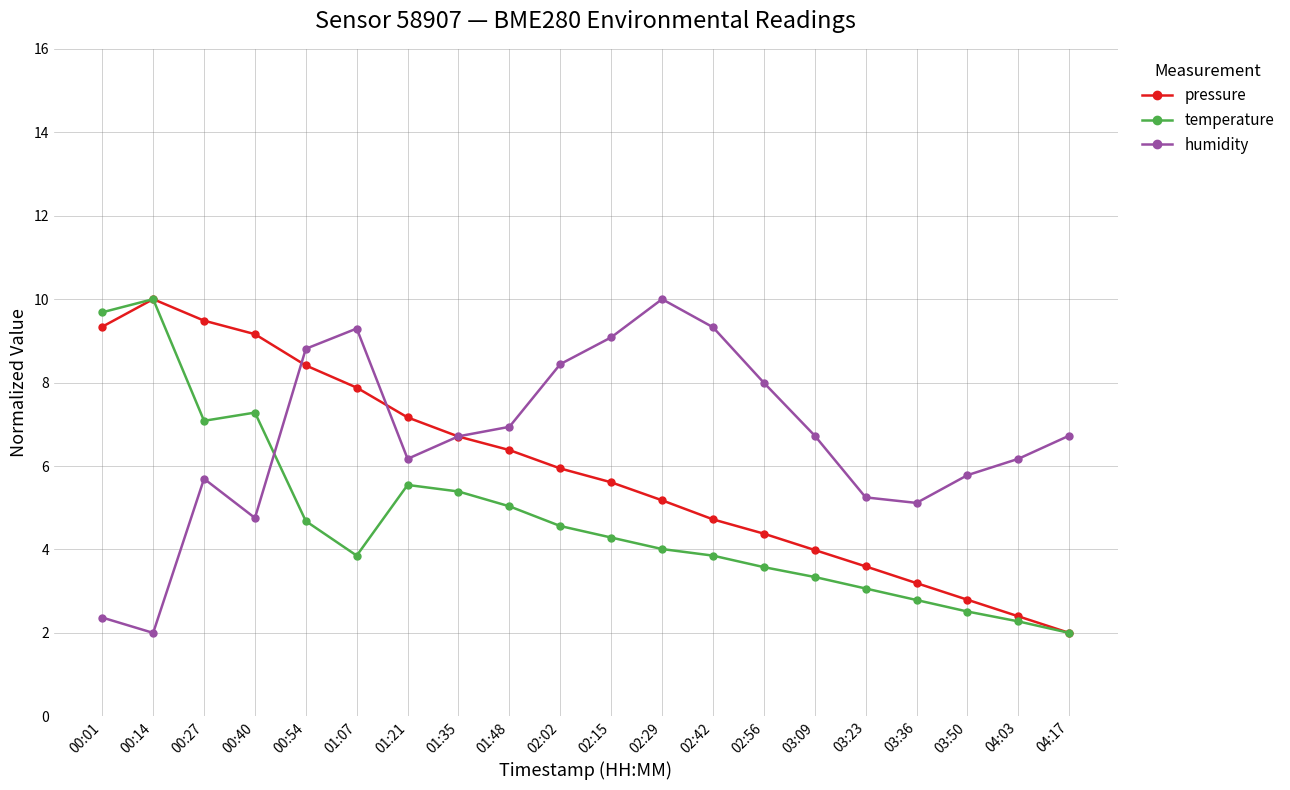

Reading right to left, transcribe all the data shown in this chart.

pressure: 2.0	2.4	2.8	3.2	3.6	4.0	4.4	4.7	5.2	5.6	5.9	6.4	6.7	7.2	7.9	8.4	9.2	9.5	10.0	9.3
temperature: 2.0	2.3	2.5	2.8	3.1	3.3	3.6	3.9	4.0	4.3	4.6	5.0	5.4	5.5	3.9	4.7	7.3	7.1	10.0	9.7
humidity: 6.7	6.2	5.8	5.1	5.2	6.7	8.0	9.3	10.0	9.1	8.4	6.9	6.7	6.2	9.3	8.8	4.8	5.7	2.0	2.4